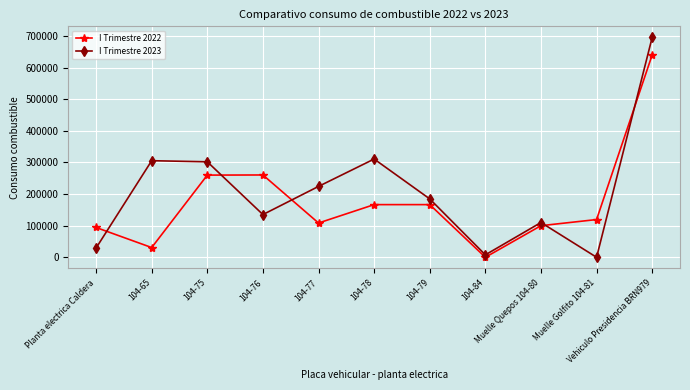

What is the difference between the I Trimestre 2023 values at 104-75 and 104-77?

77888